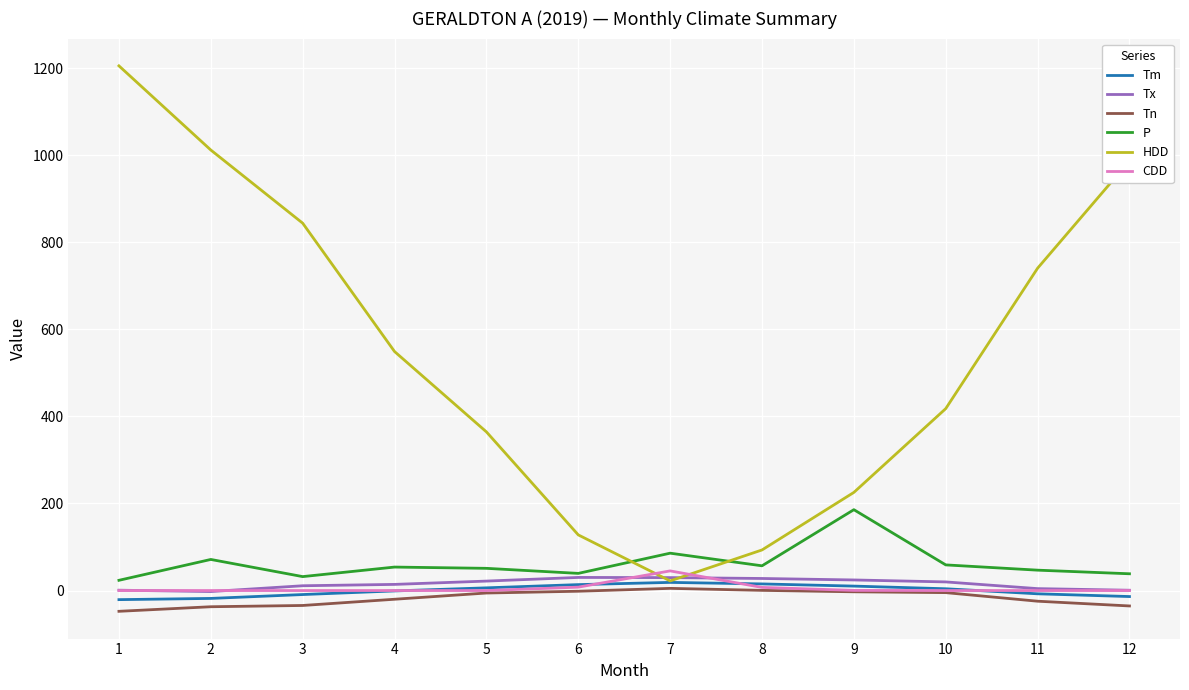

Between 1 and 11, which series saw the biggest shift?

HDD